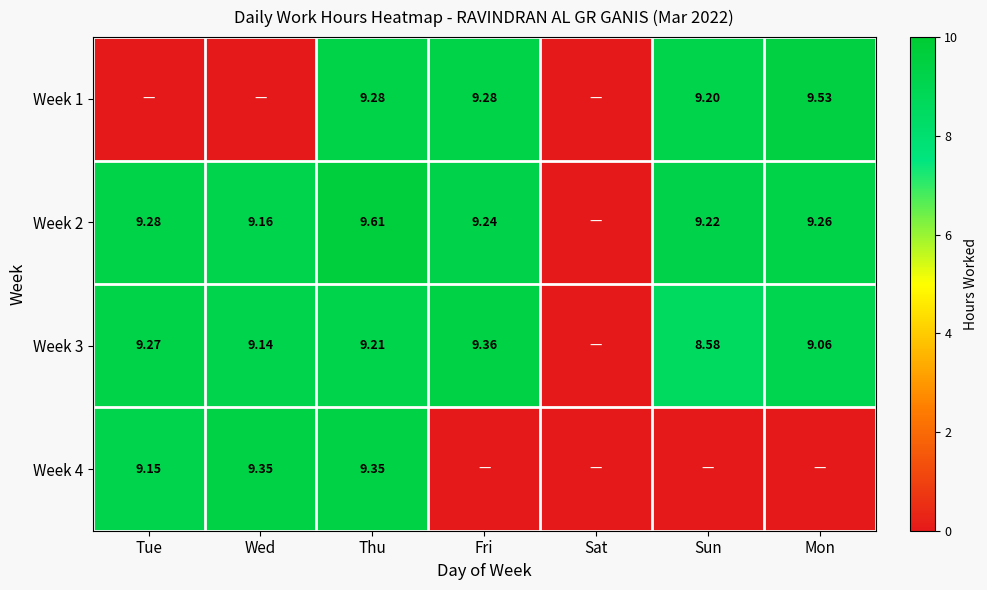

Which category has the lowest value across all series?

Tue